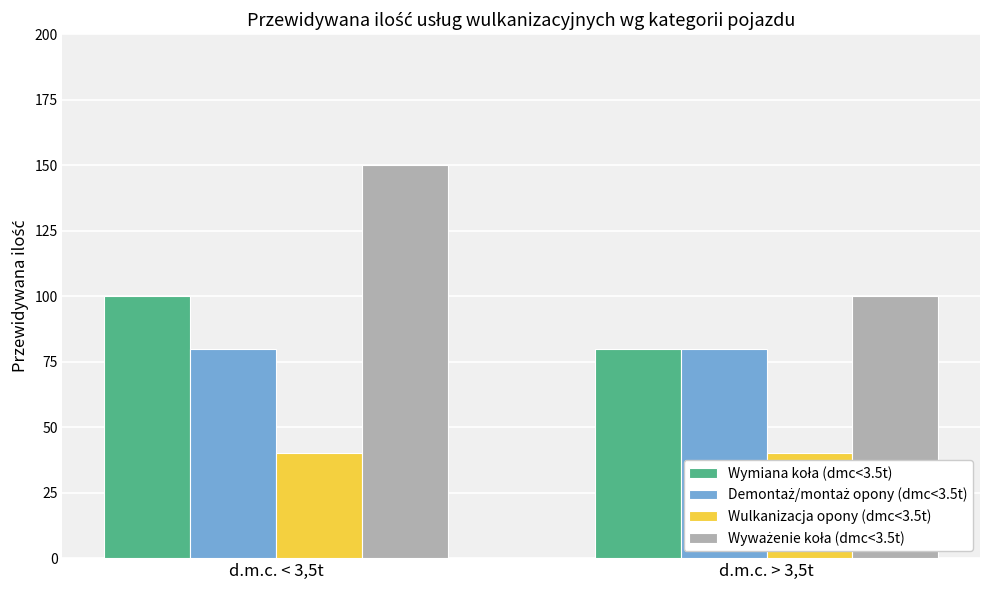

Count the number of data series in this chart.

4